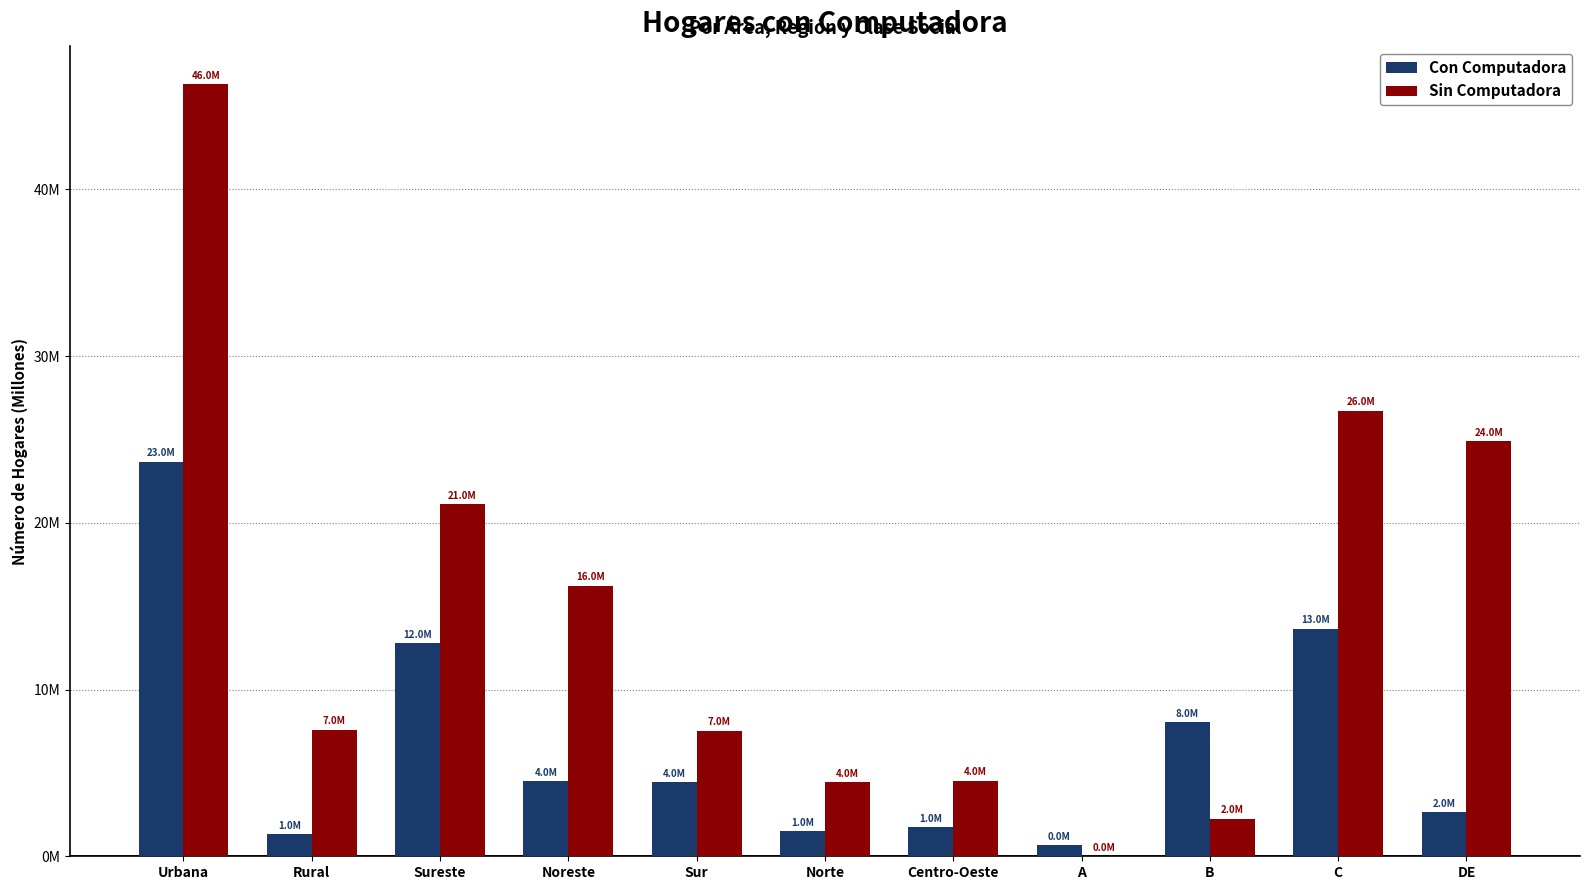

What is the label of the 10th bar from the left?

C